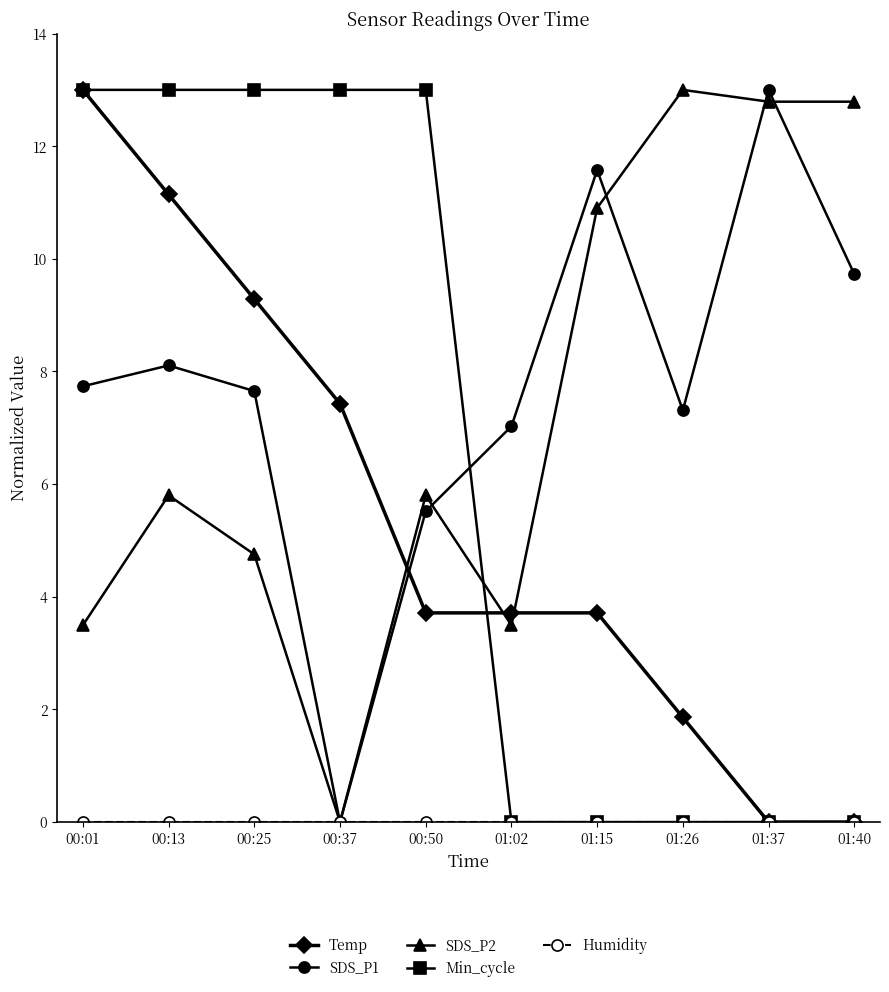

The value of SDS_P1 at 00:13 is 8.1. True or false?

True